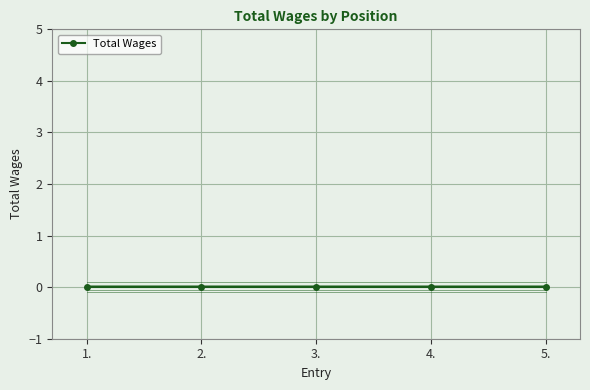

Which label corresponds to the smallest value in the chart?

1.